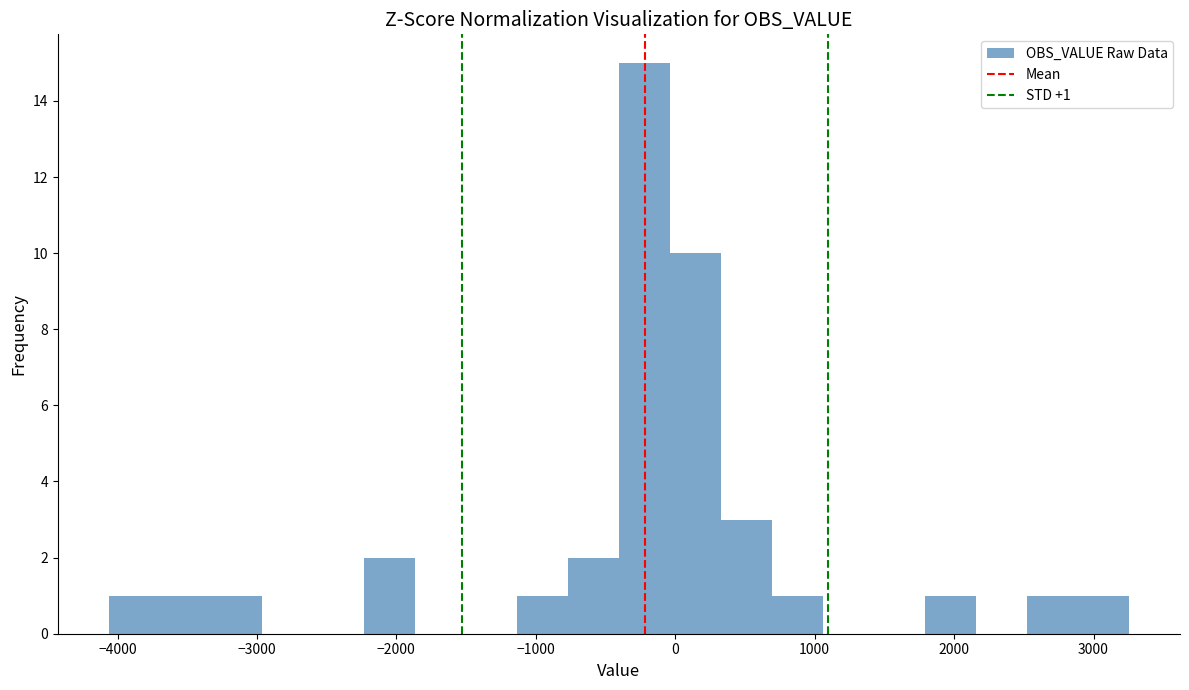

Around what value on the x-axis is the tallest bar? Give the approximate position of its centre, as read against the axis.

-200